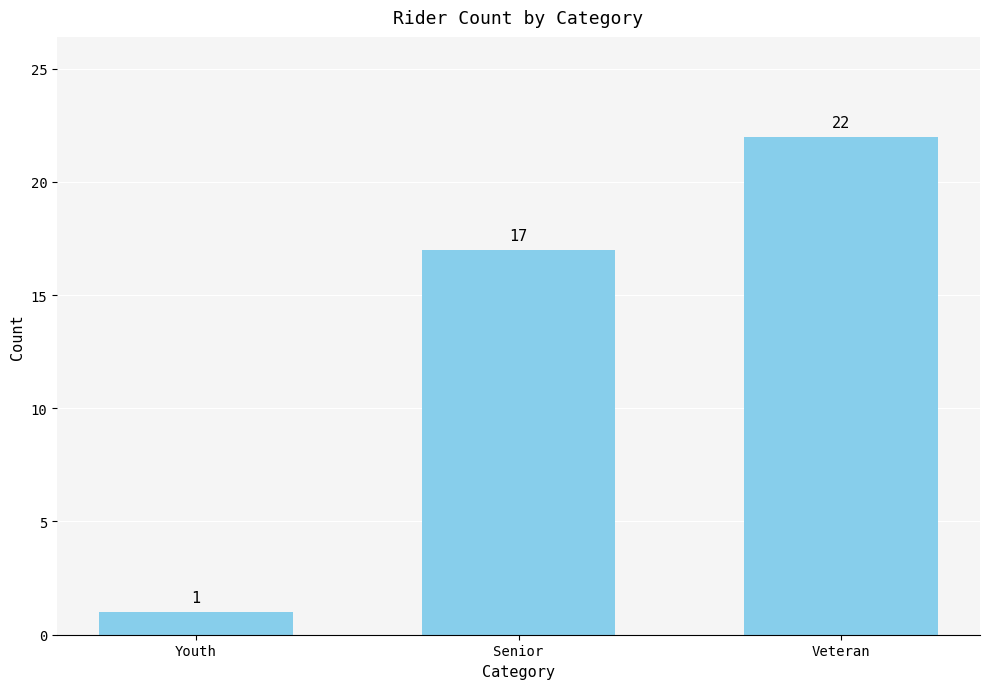

What is the label of the 3rd bar from the left?

Veteran